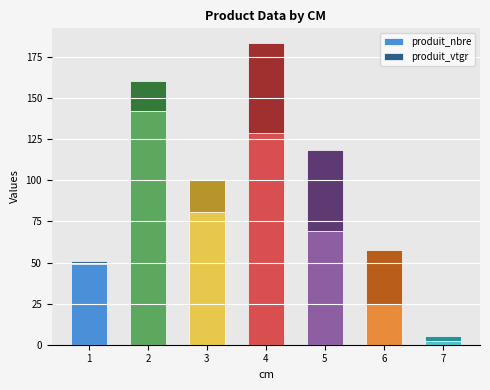

Reading left to right, what are the values for produit_nbre?

49.0	142.0	81.0	129.0	69.0	25.0	2.0